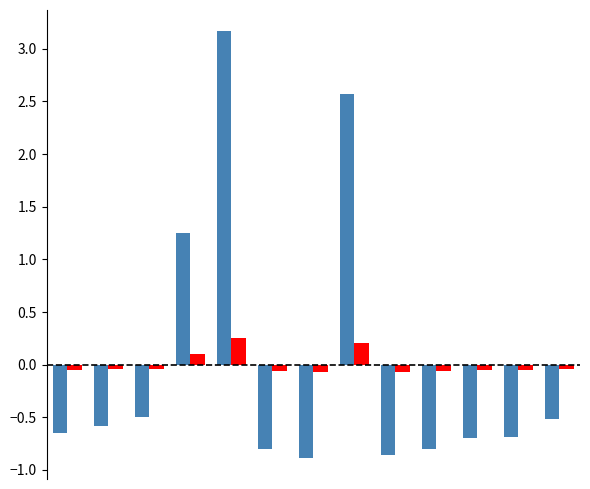

What is the smallest value displayed?

-0.9